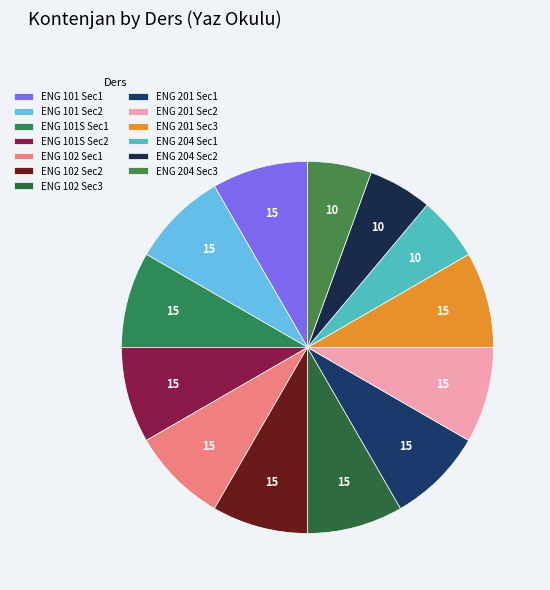

What is the smallest slice in the pie chart?

ENG 204 Sec1